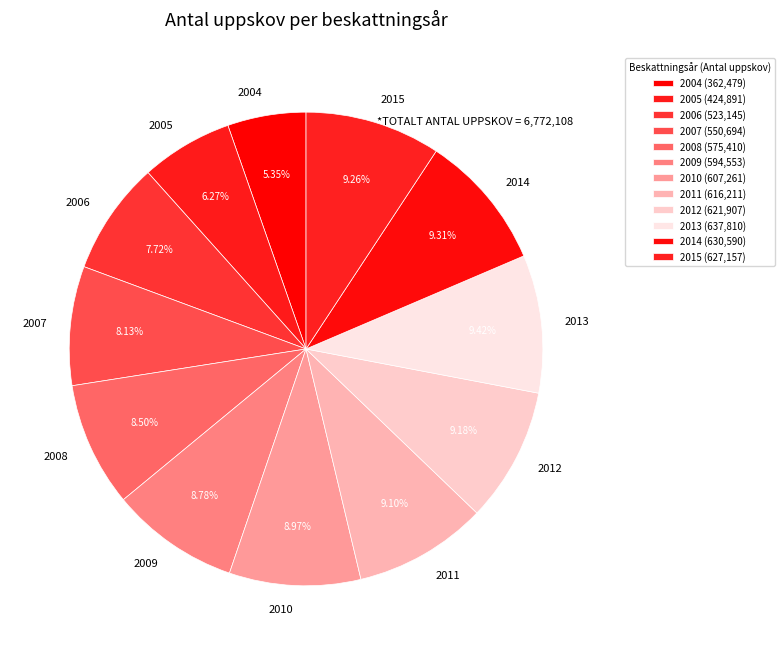

How much of the chart is everything except 2005?

93.7%